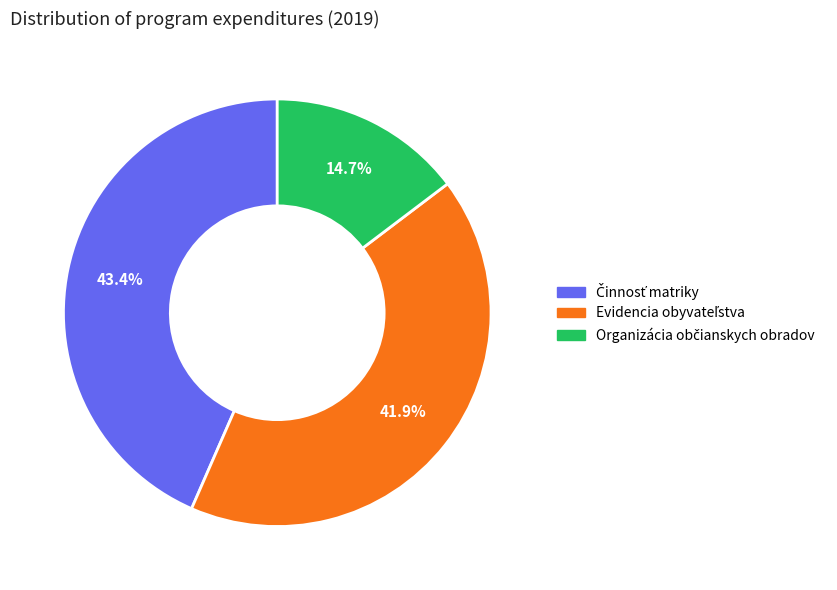

To the nearest percent, what is the average slice percentage?

33%